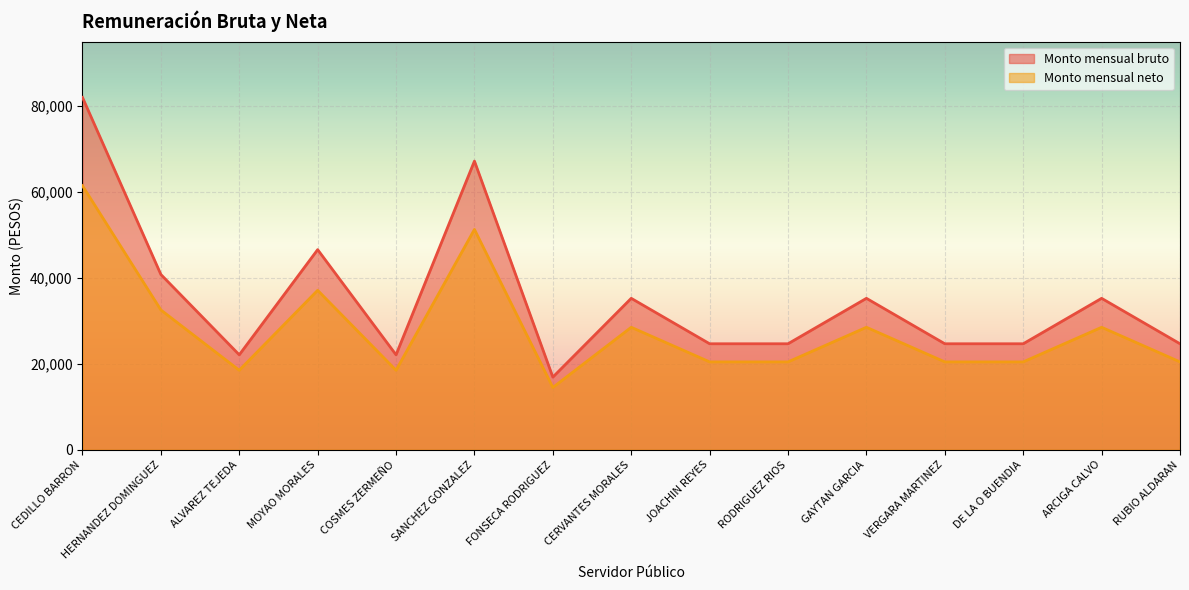

Which series has the widest spread of values?

Monto mensual bruto